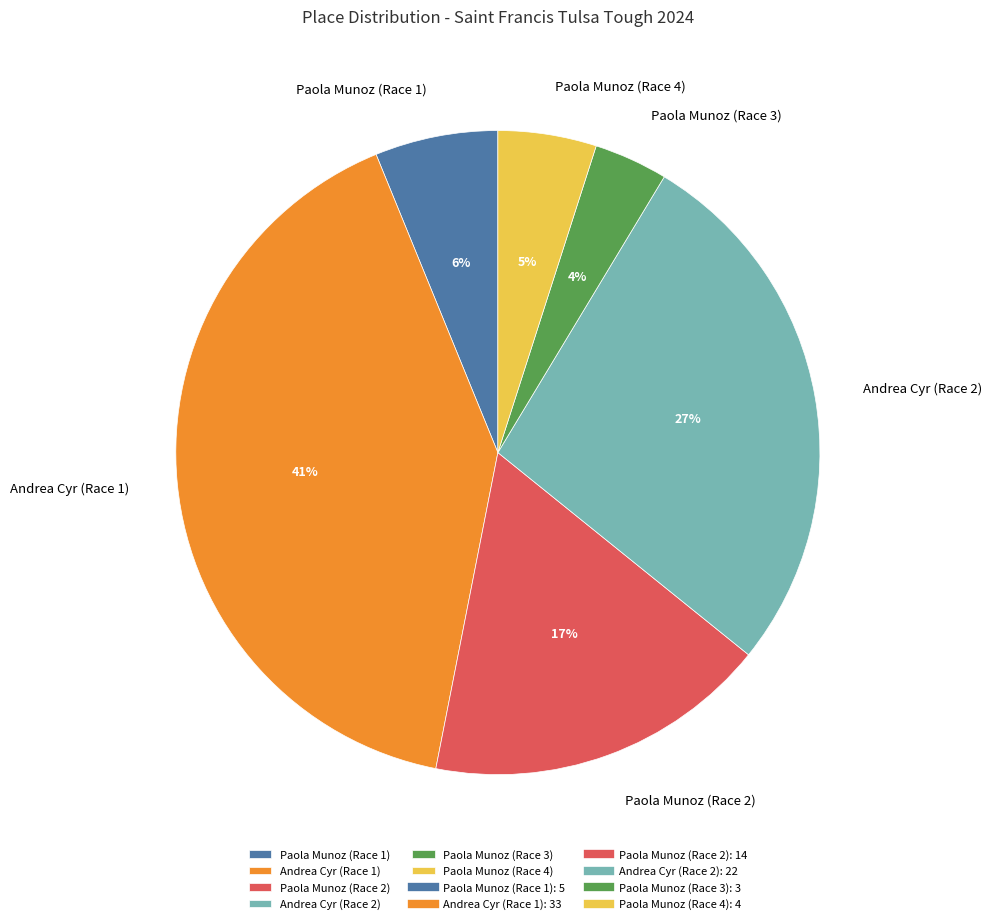

Between Andrea Cyr (Race 2) and Paola Munoz (Race 3), which is larger?

Andrea Cyr (Race 2)